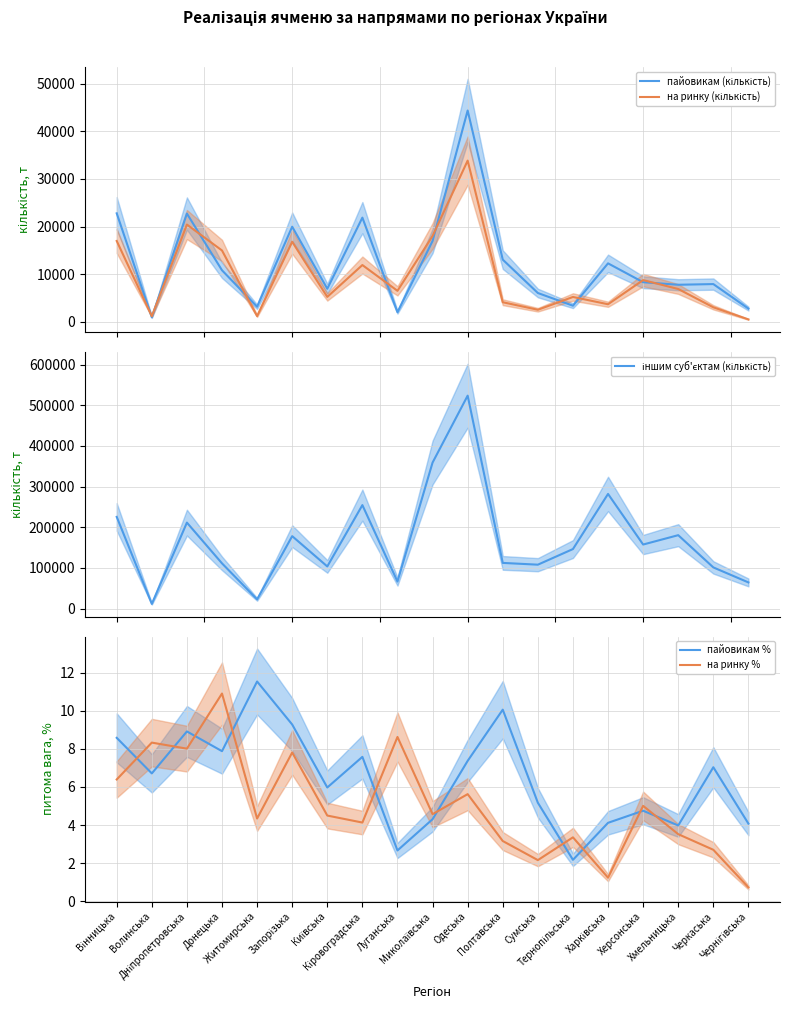

True or false: на ринку % has a value of 4.2 at Вінницька.

False